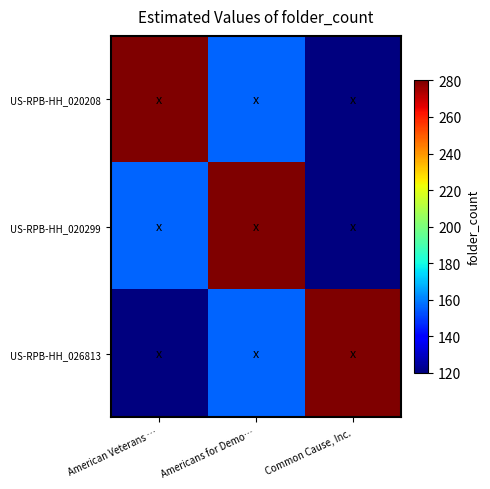

Which has a higher value, Common Cause, Inc. or Americans for Demo…?

Americans for Demo…